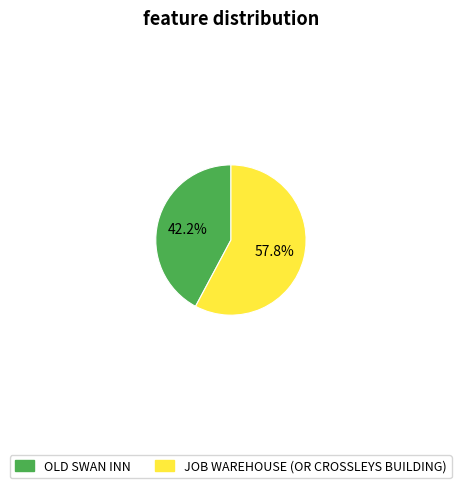

The JOB WAREHOUSE (OR CROSSLEYS BUILDING) slice represents 43% of the pie. True or false?

False